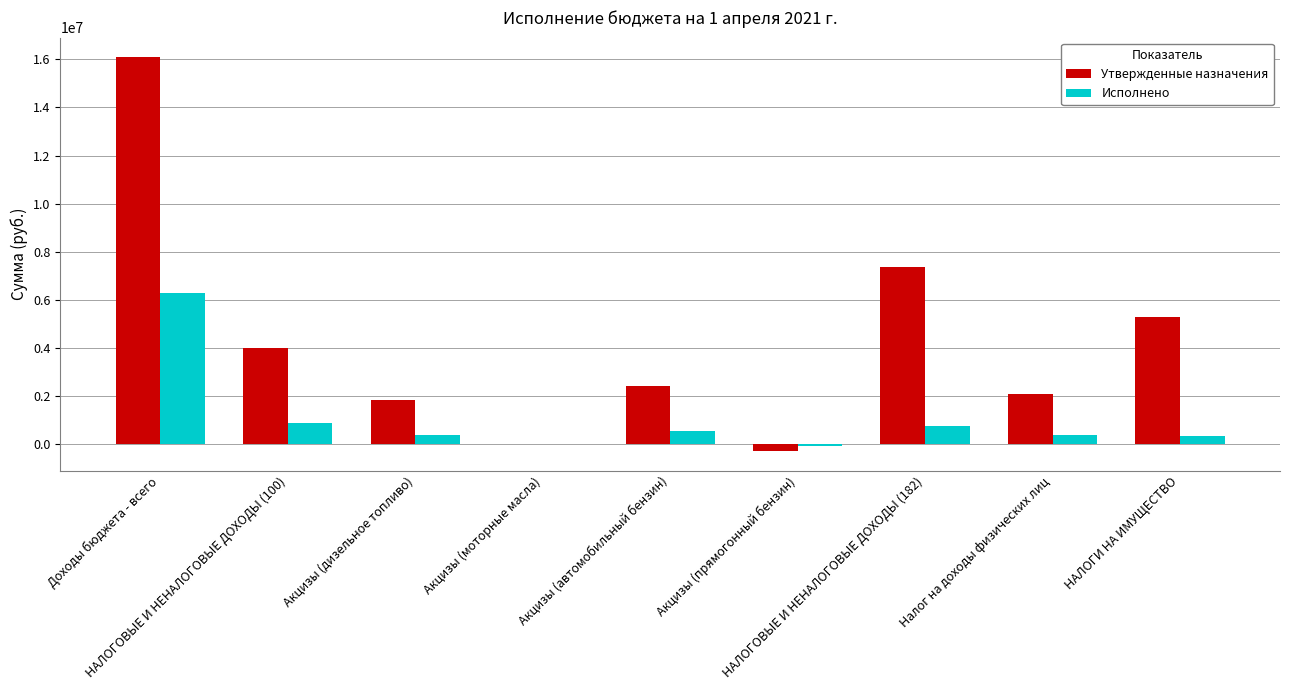

Which series has the largest range (max minus min)?

Утвержденные назначения